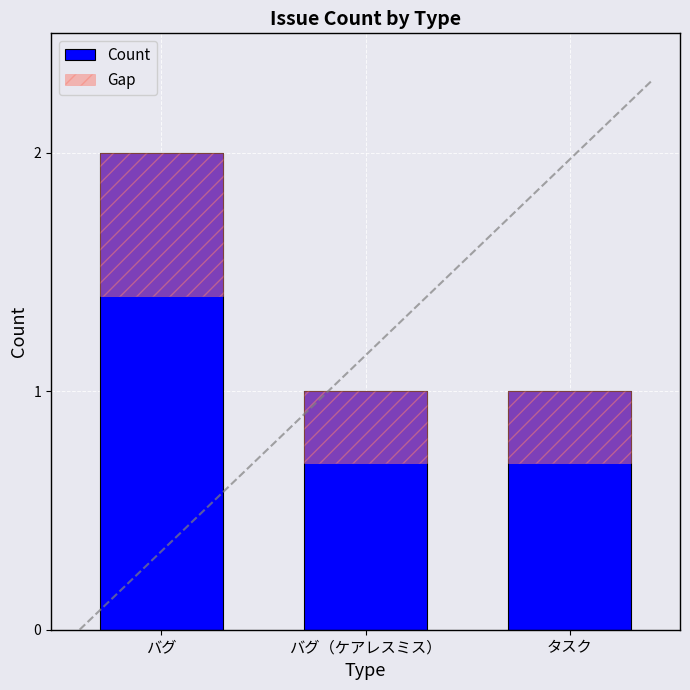

The value at タスク is 1. True or false?

True